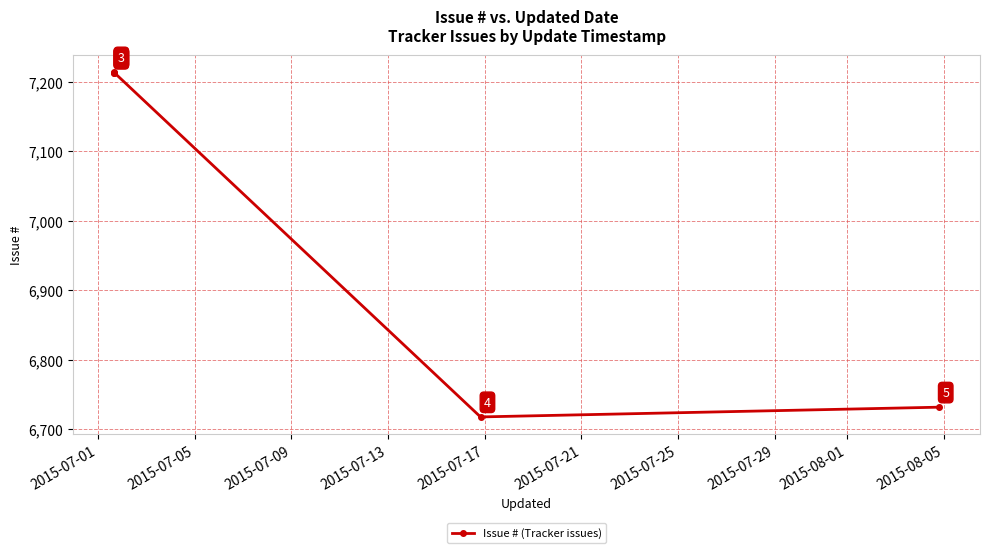

How many lines are shown in the chart?

1